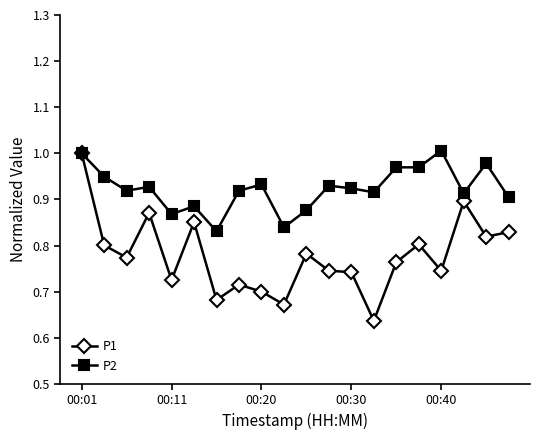

How many lines are shown in the chart?

2